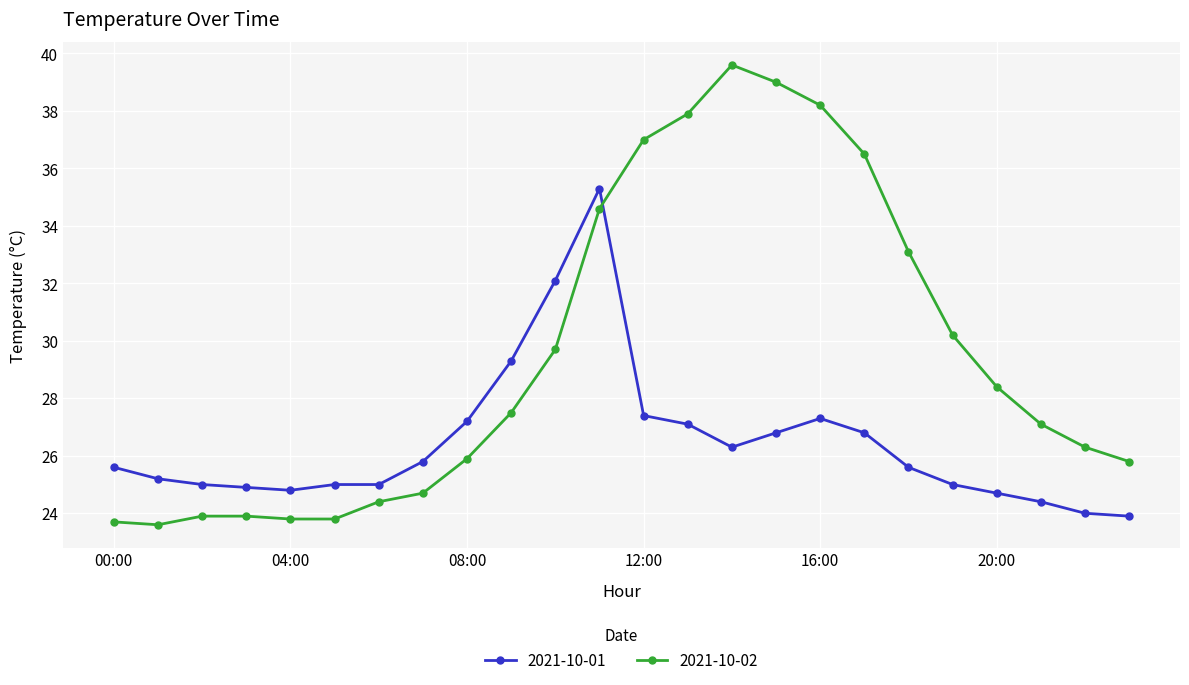

What is the minimum value for 2021-10-01?

23.9